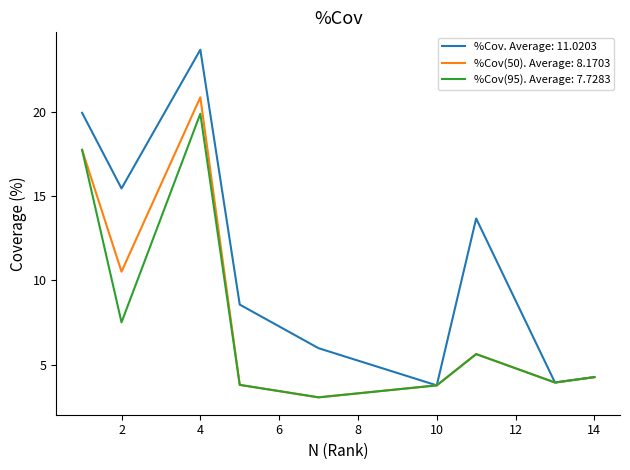

List the series in order of their peak value, highest first.

%Cov. Average: 11.0203, %Cov(50). Average: 8.1703, %Cov(95). Average: 7.7283